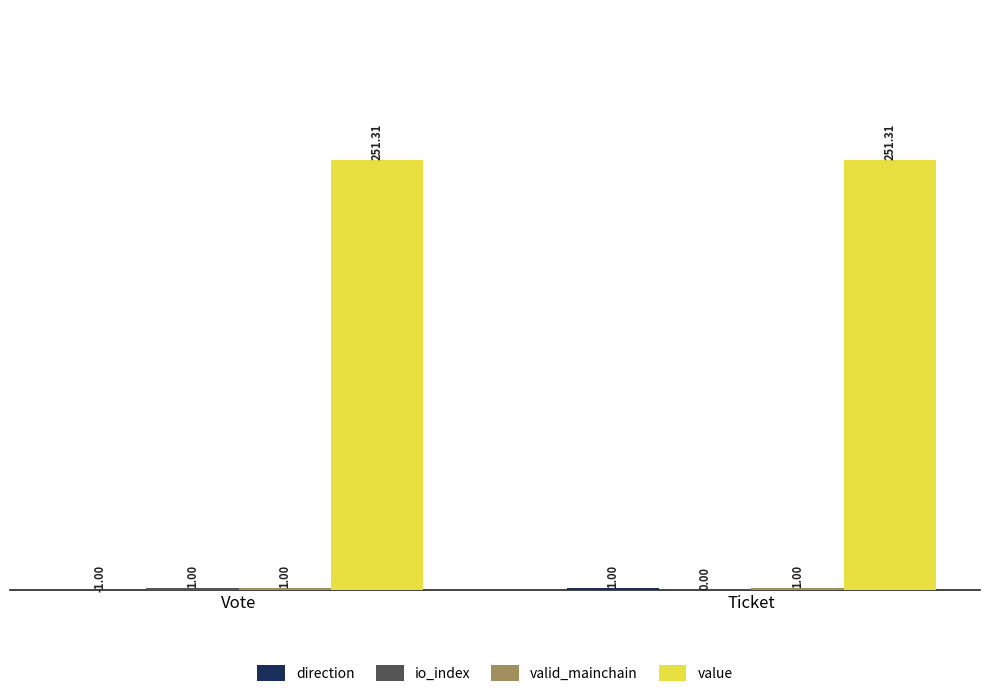

At which category is the sum across all series the highest?

Ticket